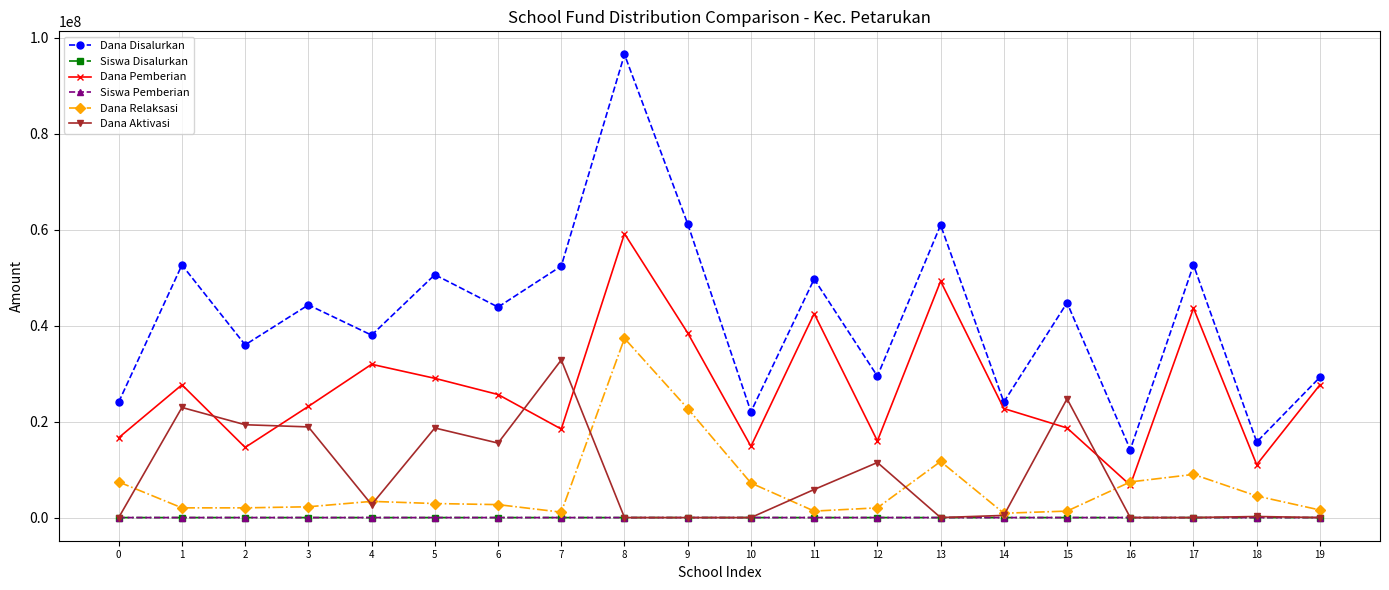

Which series changed the most between 13 and 19?

Dana Disalurkan